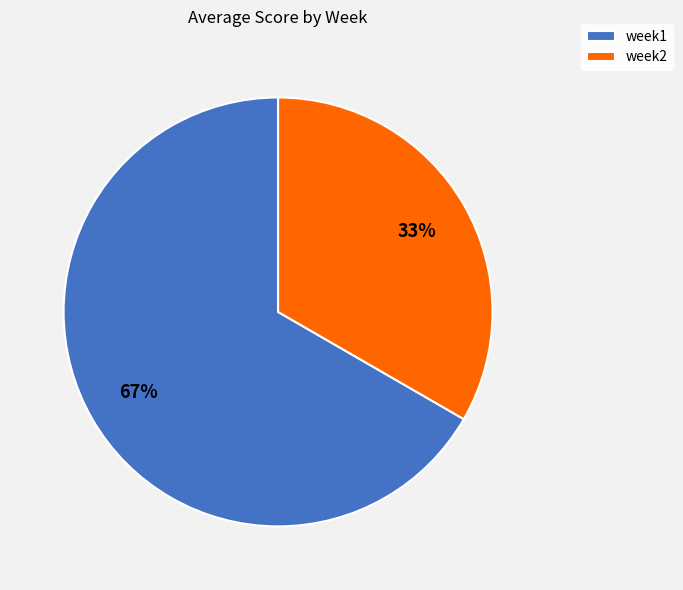

Does week2 account for over 50% of the chart?

No